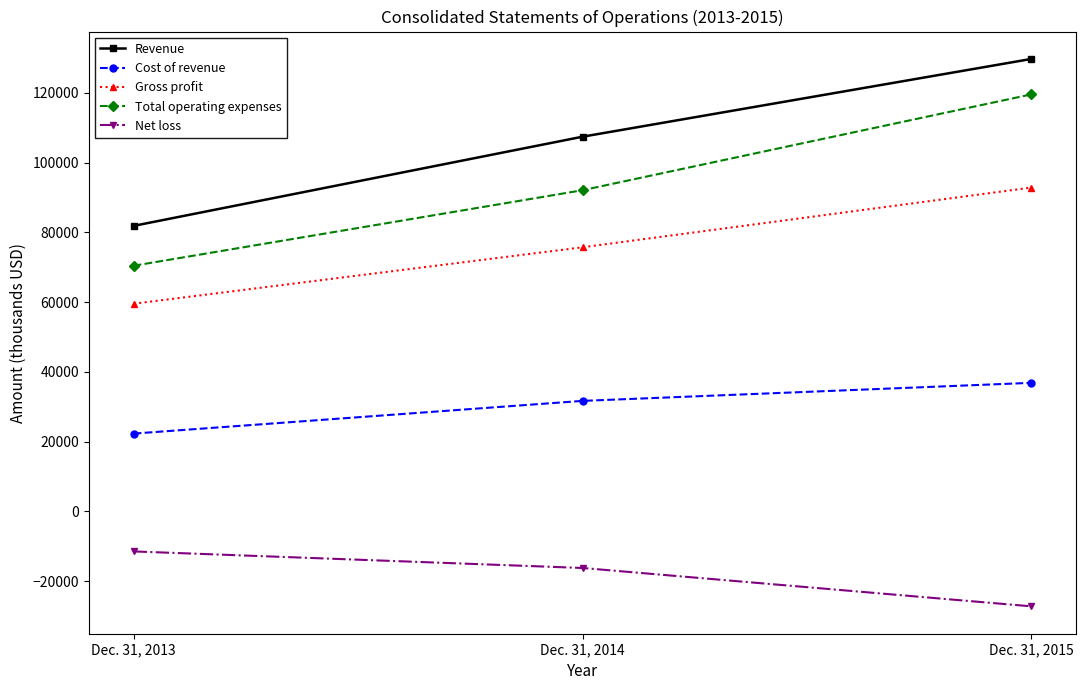

What value does the Gross profit series have at Dec. 31, 2015?

92875